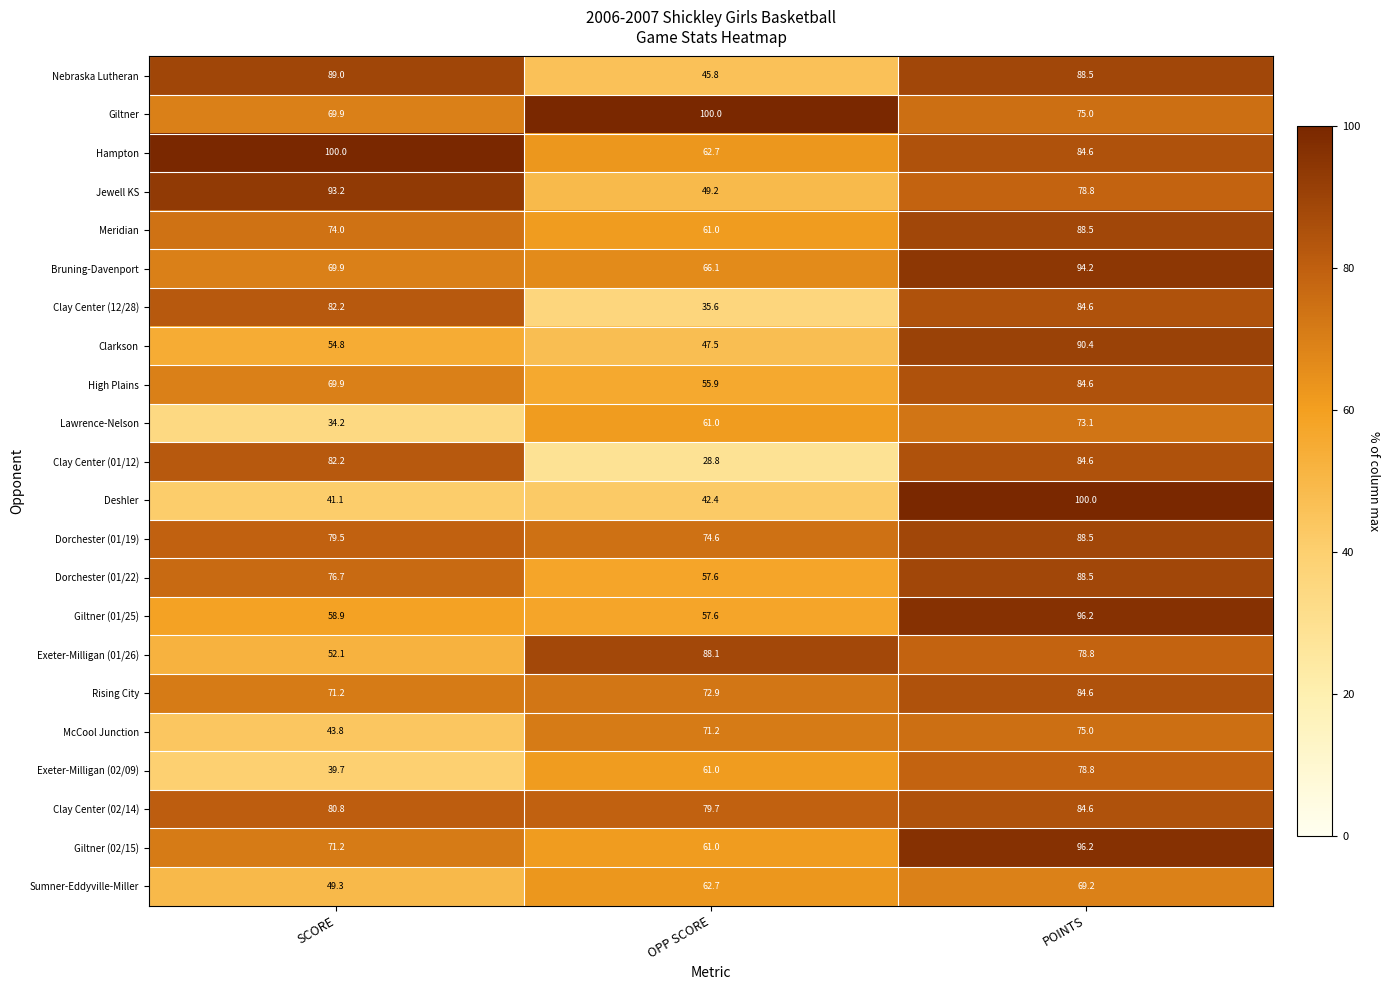

Which series has the largest total across all categories?

Hampton